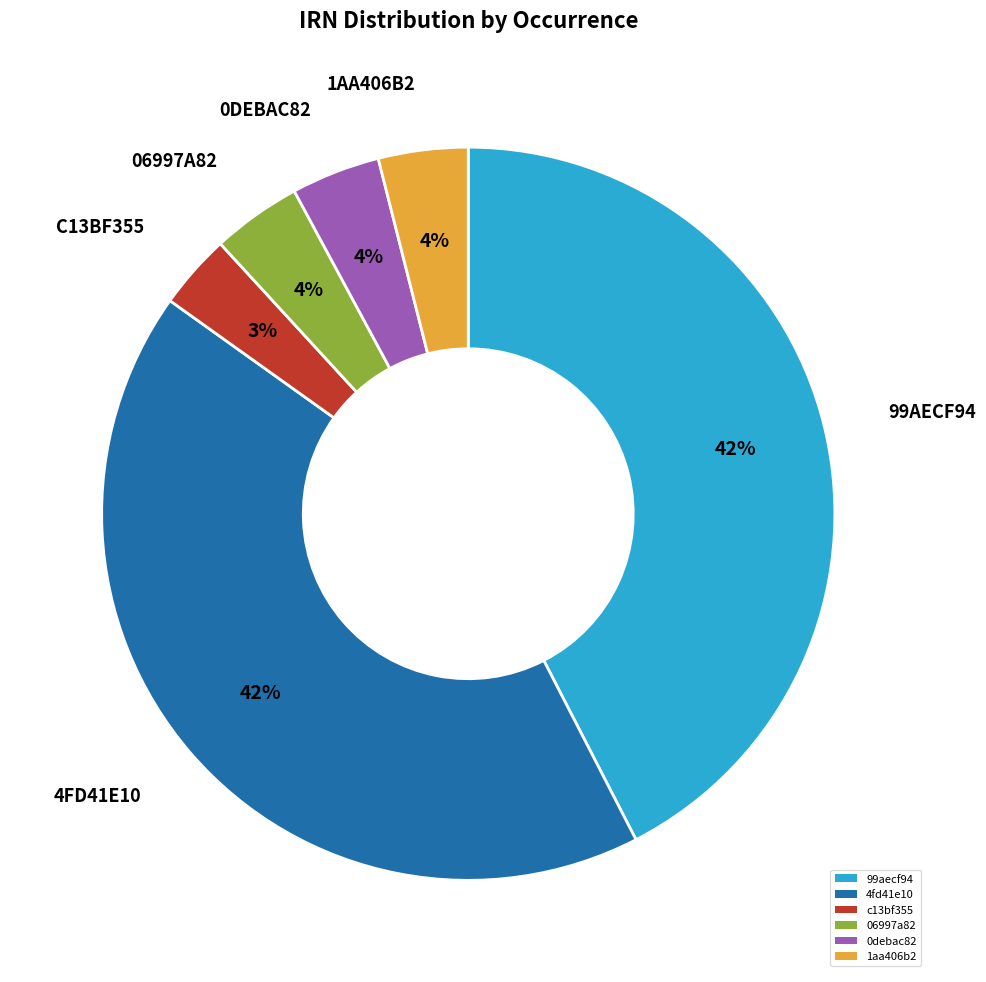

What percentage is the c13bf355 slice, to the nearest percent?

3%